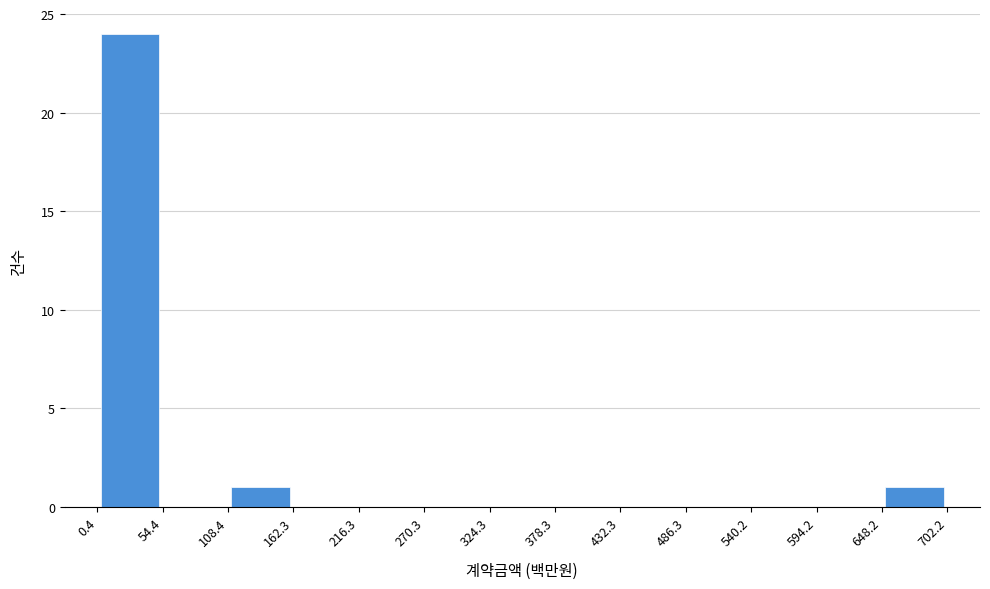

Reading left to right, list every bar in this chart as the range it spans on the x-axis followed by its height. The values are not printed on the chart, so give them approximately, as read against the axis.

0.4 to 54.4: 24
54.4 to 108.4: 0
108.4 to 162.3: 1
162.3 to 216.3: 0
216.3 to 270.3: 0
270.3 to 324.3: 0
324.3 to 378.3: 0
378.3 to 432.3: 0
432.3 to 486.3: 0
486.3 to 540.2: 0
540.2 to 594.2: 0
594.2 to 648.2: 0
648.2 to 702.2: 1